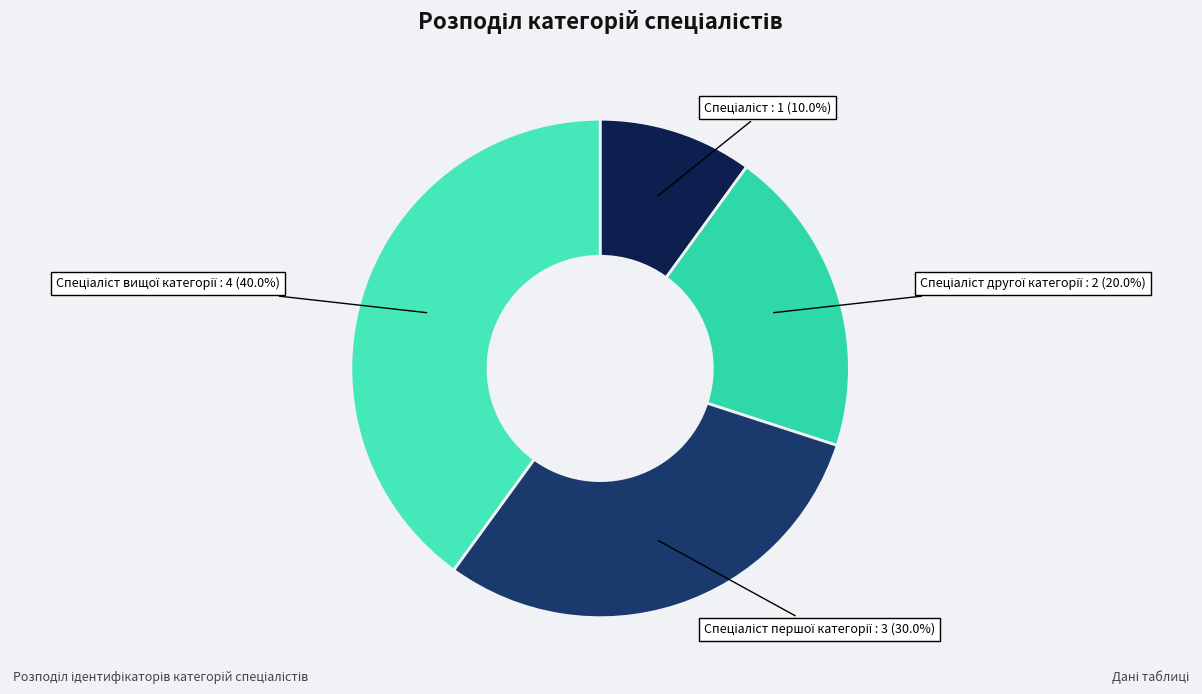

How many segments does this pie chart have?

4